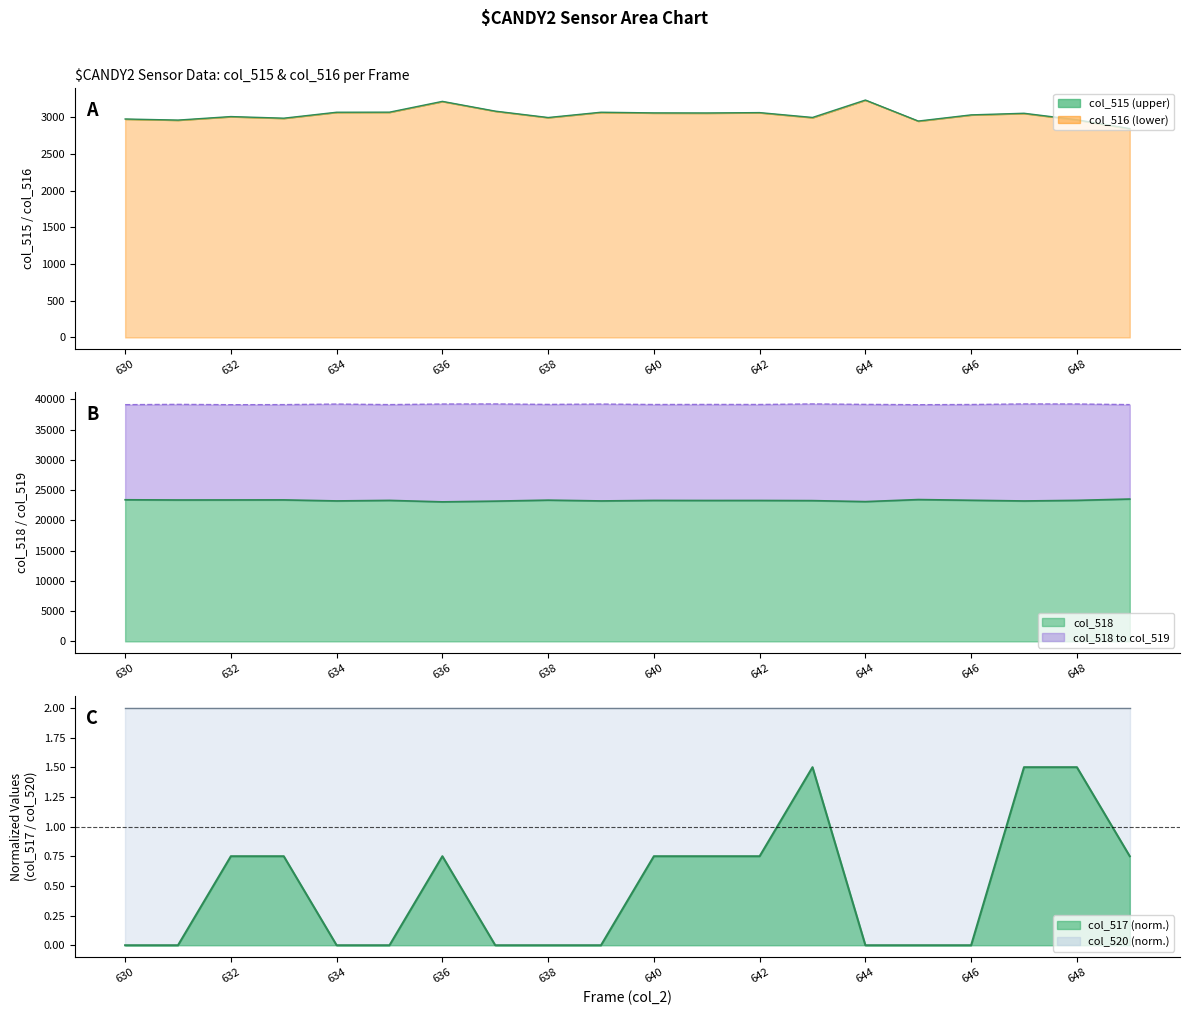

What is the smallest value displayed?

2844